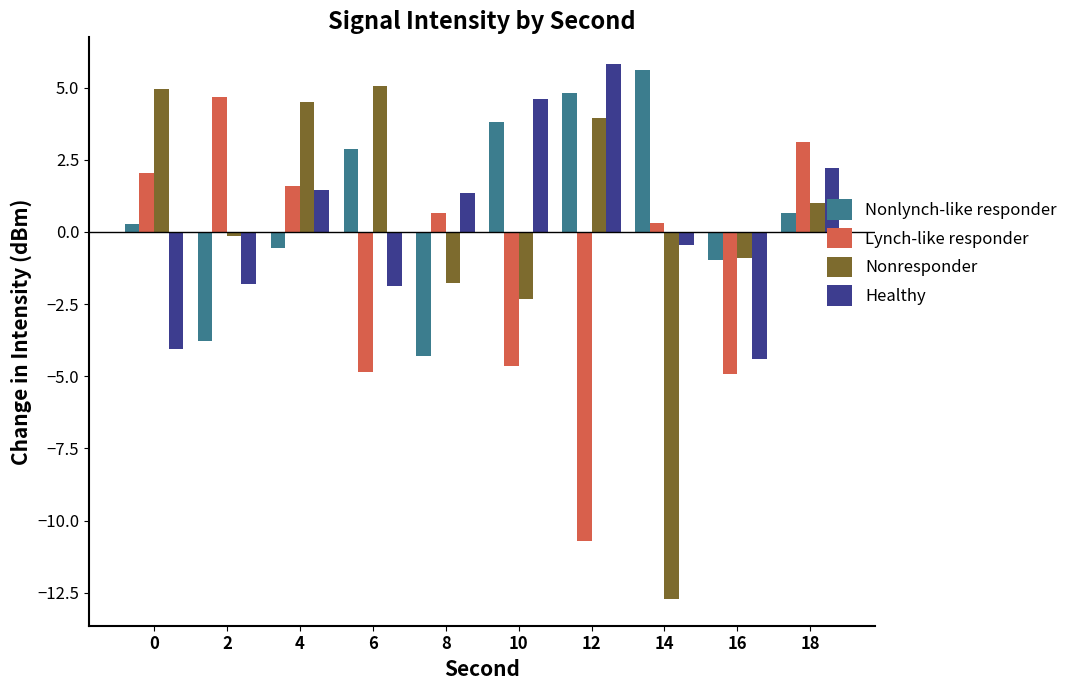

What is the spread (max minus min) of values at 6?

9.9